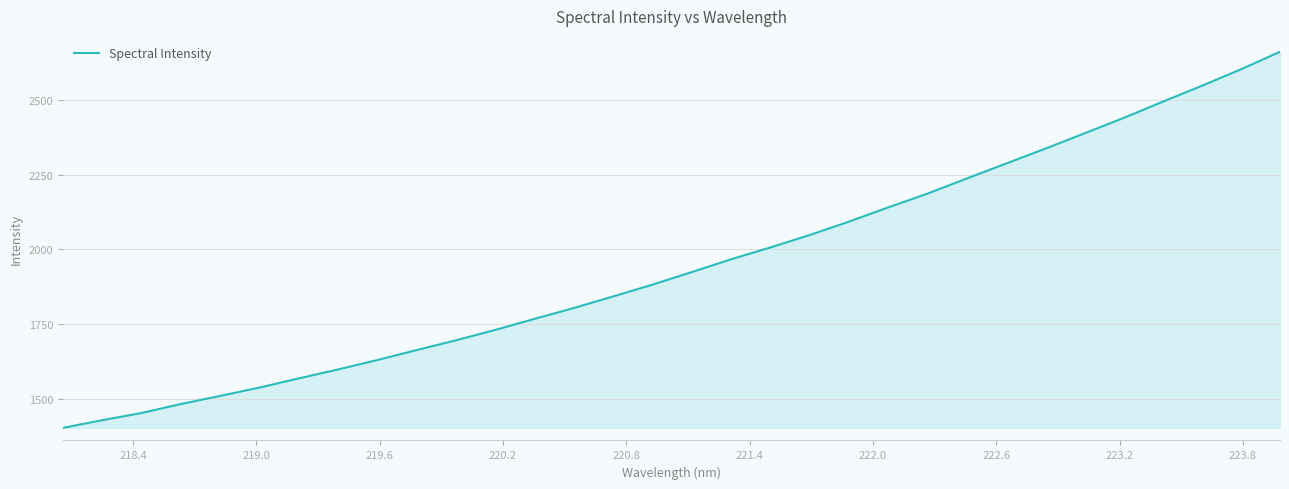

What is the greatest value displayed?

2661.0